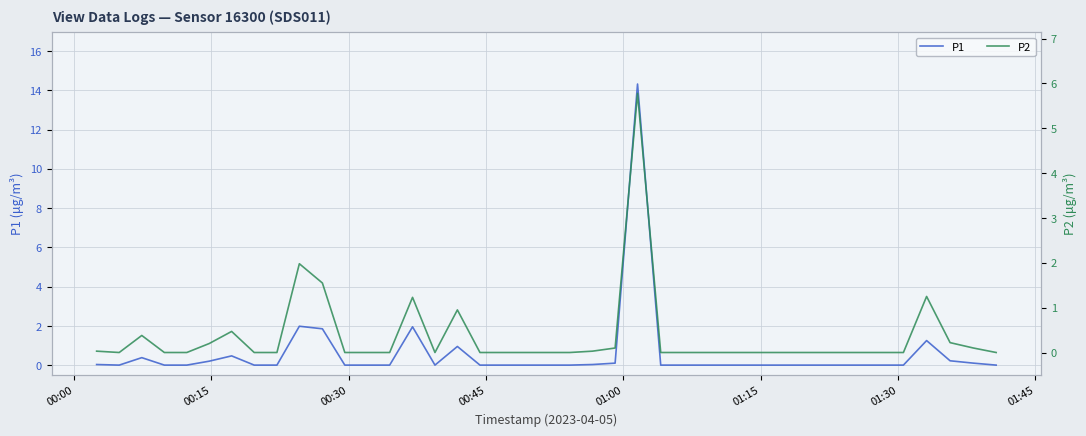

Is it true that P1 equals 6.7 at 34?

False